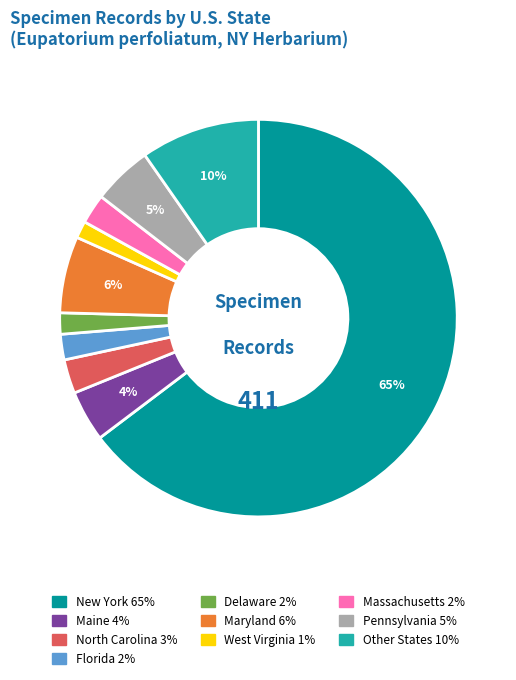

To the nearest percent, what portion does Maine represent?

4%